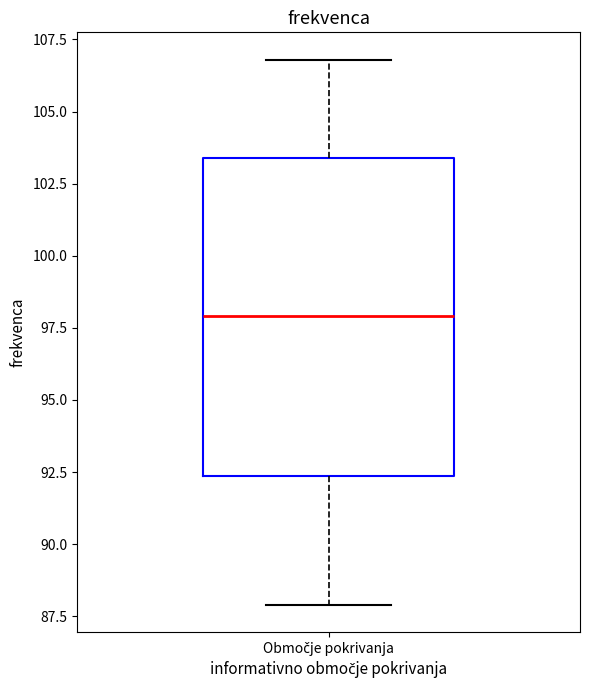

Read this box plot against the y-axis: the position of the median line, the range covered by the box, and the ends of both whiskers. The values are not printed on the chart, so give them approximately, as read against the axis.

median 98.0, box 92.5 to 103.5, whiskers 88.0 to 107.0